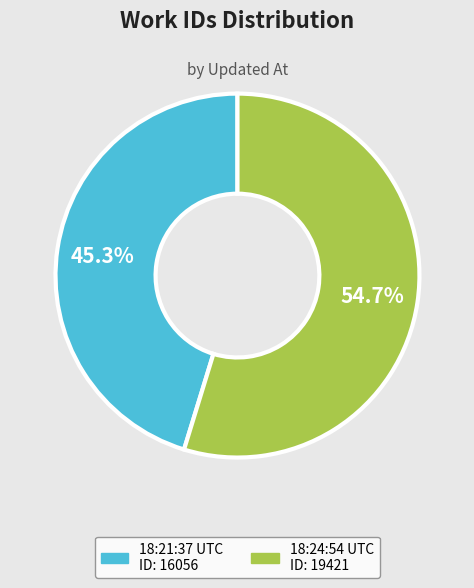

Is there any slice that represents more than half of the pie?

Yes